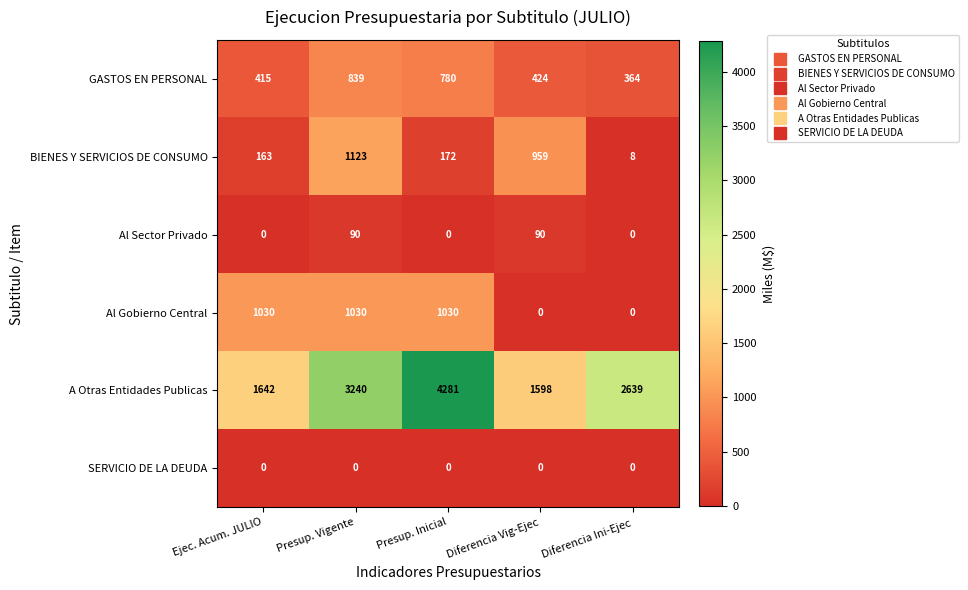

What is the difference between the highest and lowest values at Ejec. Acum. JULIO?

1642